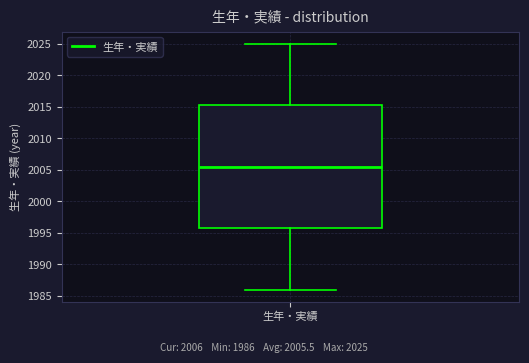

Where does the upper whisker of the box for 生年・実績 end on the y-axis? The values are not printed on the chart, so give them approximately, as read against the axis.

2025.0